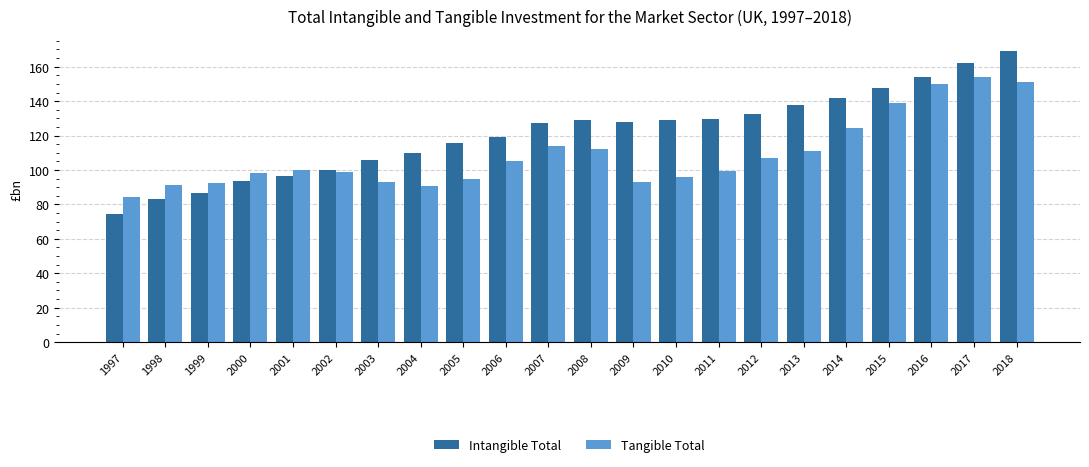

Read the Intangible Total value at 2002.

100.2